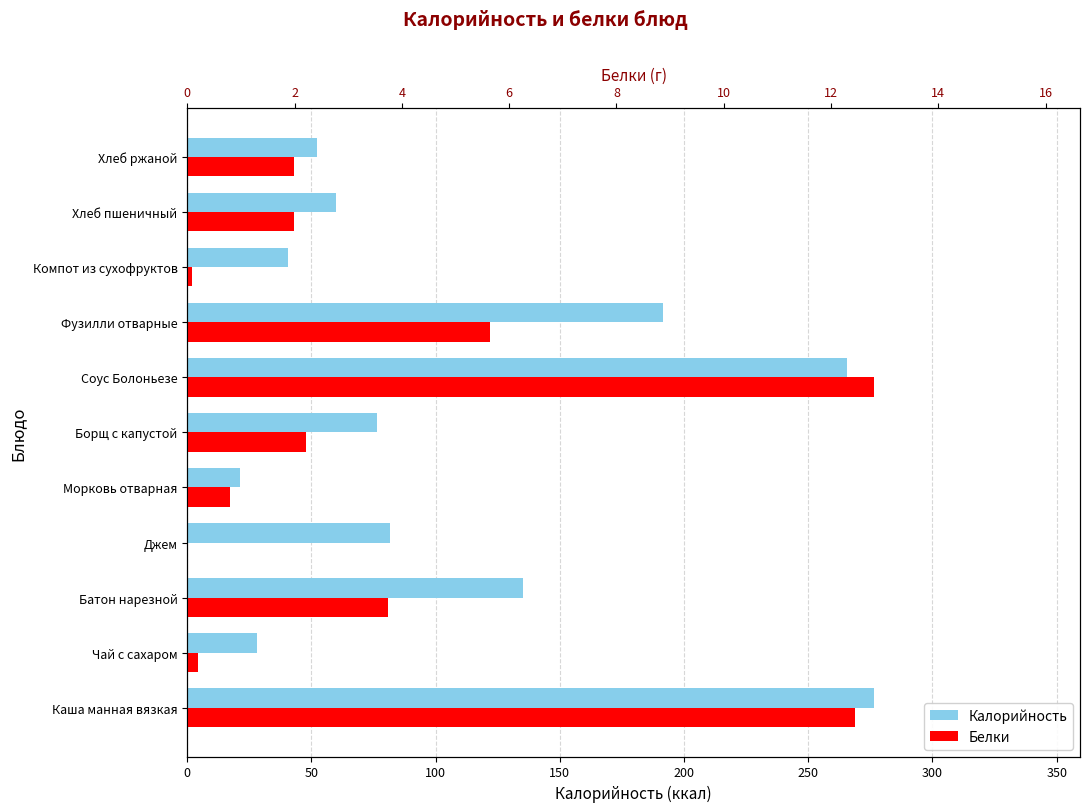

Read the Белки value at Соус Болоньезе.

12.8